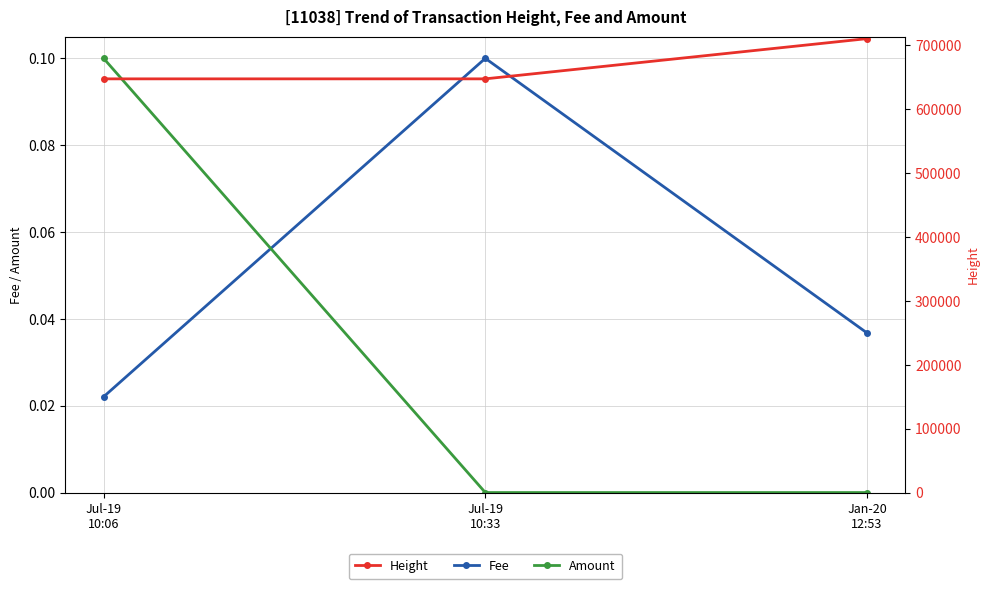

What is the difference between the maximum and second lowest values in the Amount series?

0.1